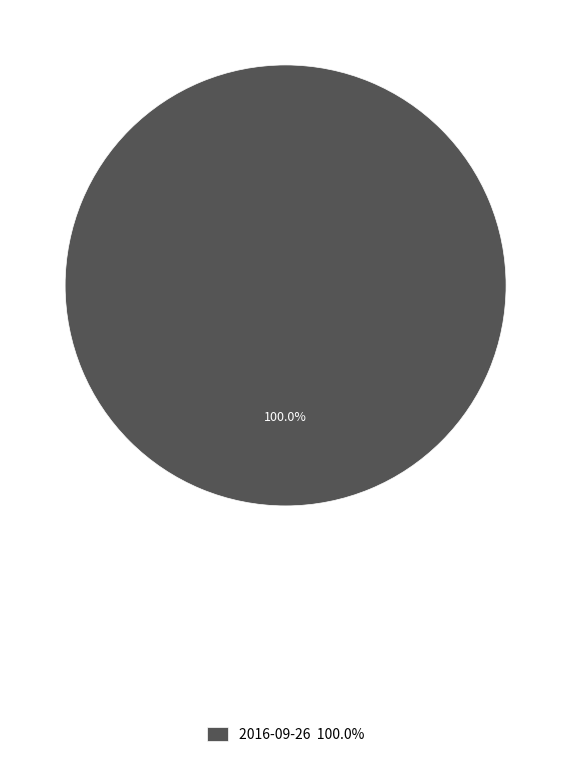

Rank the categories by value from highest to lowest.

2016-09-26 100.0%